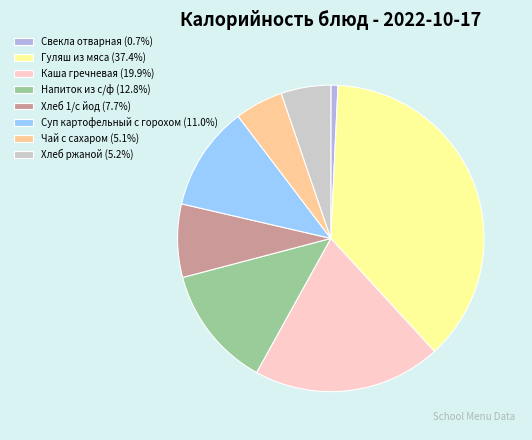

Is there a majority slice in this chart?

No